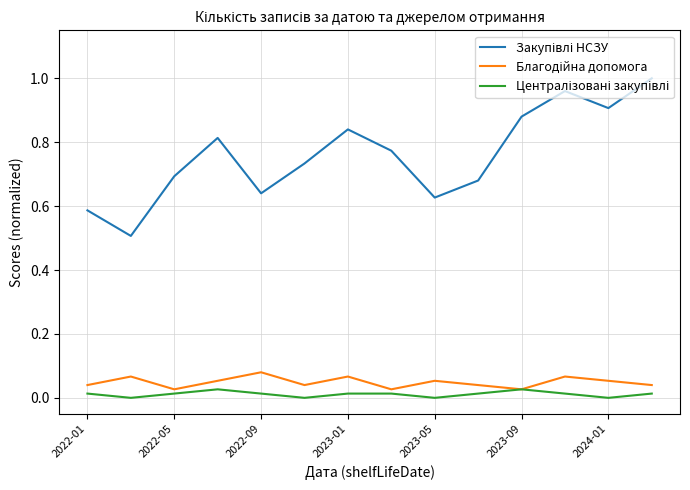

Does the chart have visible grid lines?

Yes